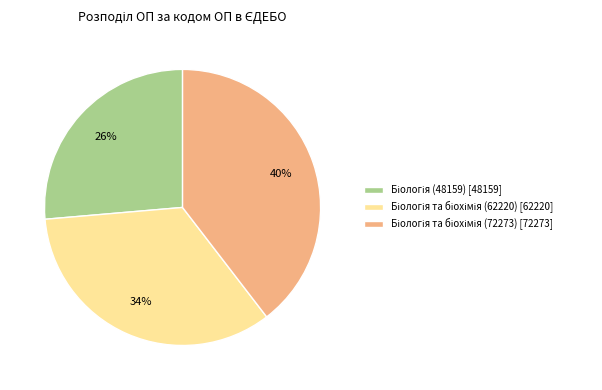

To the nearest percent, what is the average slice percentage?

33%